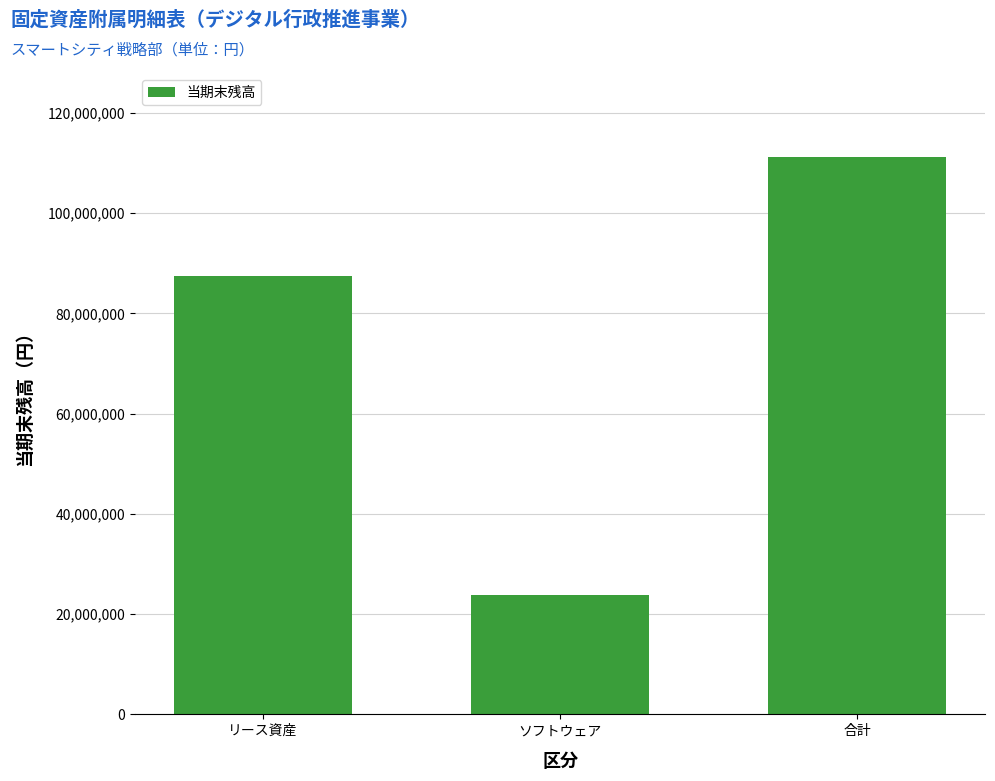

True or false: the data shows 111245785 at 合計.

True